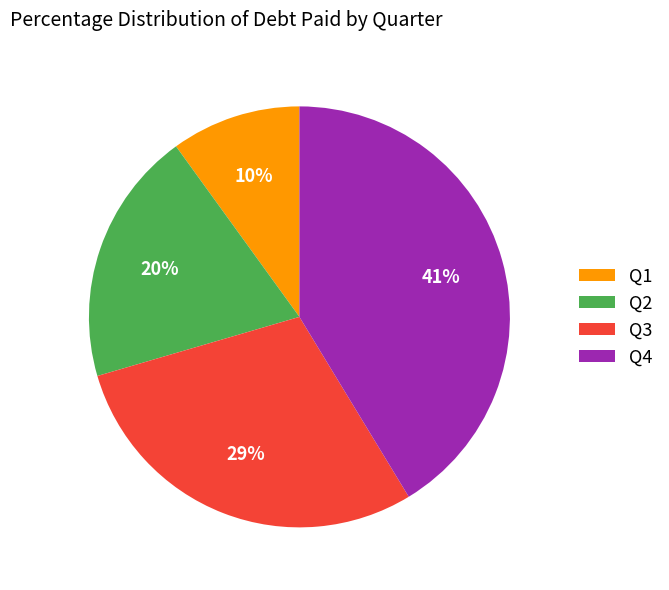

How many segments does this pie chart have?

4